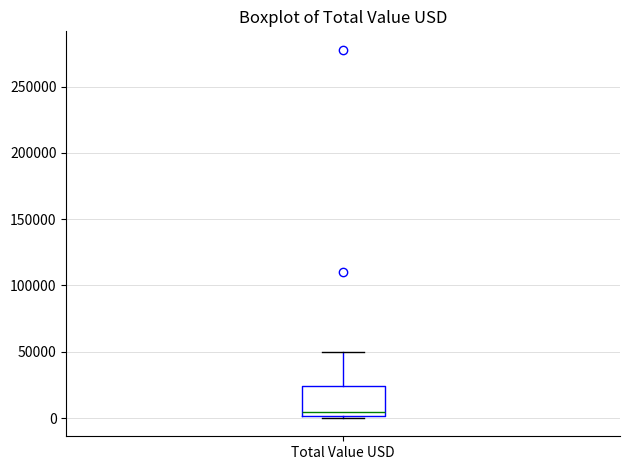

Read this box plot against the y-axis: the position of the median line, the range covered by the box, and the ends of both whiskers. The values are not printed on the chart, so give them approximately, as read against the axis.

median 5000, box 0 to 25000, whiskers 0 to 50000